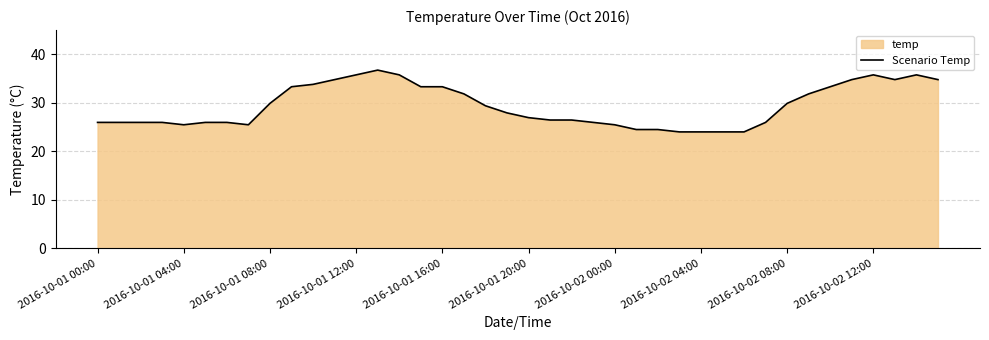

Count the number of values greater than 27.

20